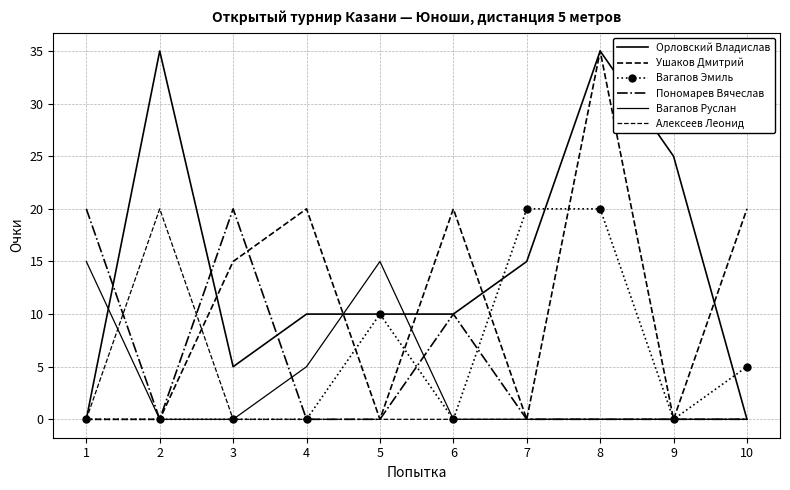

How many positive values does the Вагапов Эмиль series have?

4